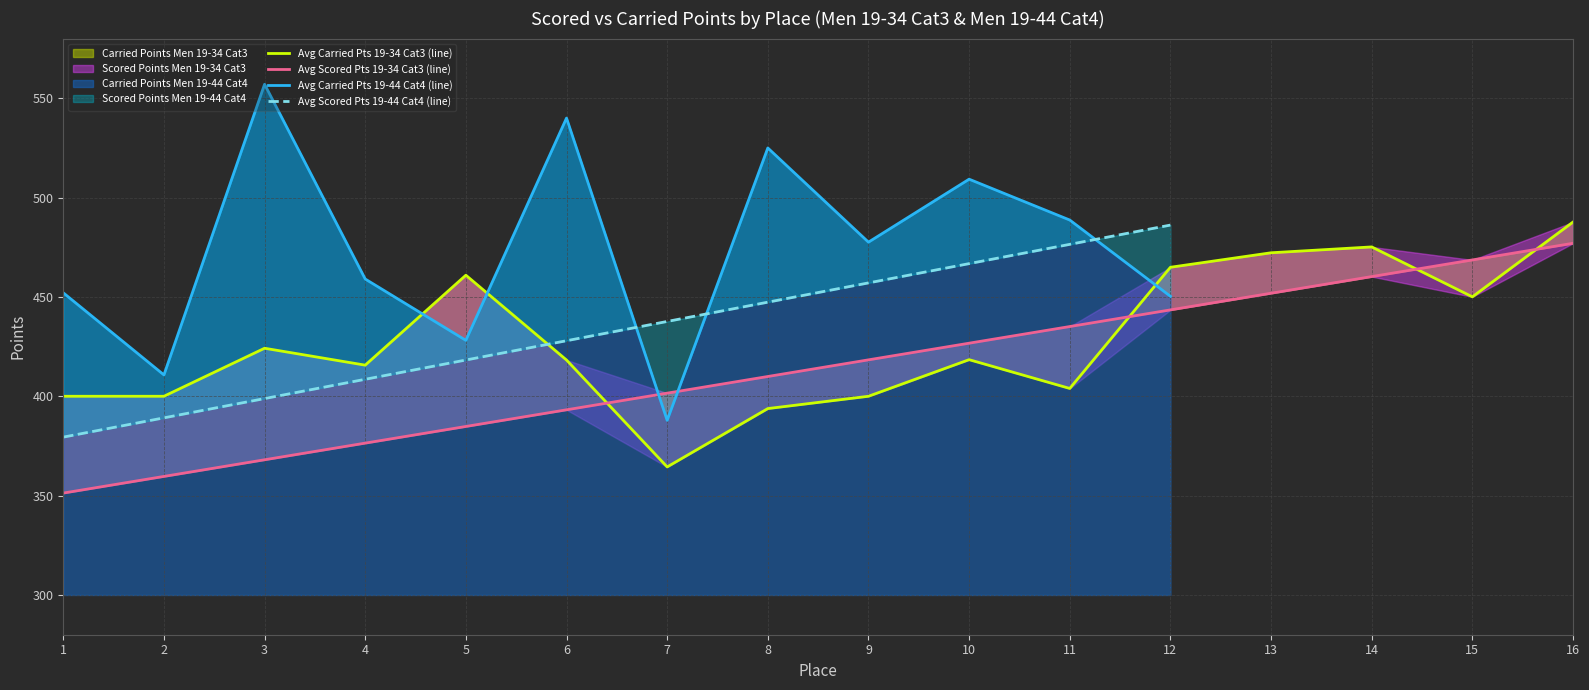

Which category has the highest value in the Carried Points Men 19-34 Cat3 series?

16